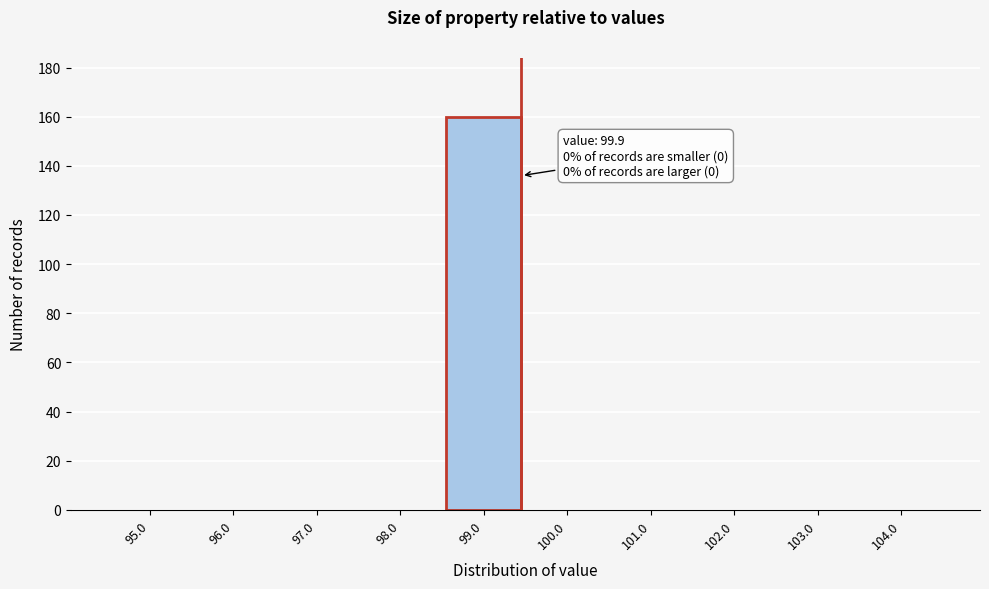

Reading left to right, transcribe all the data shown in this chart.

95.0=0	96.0=0	97.0=0	98.0=0	99.0=160	100.0=0	101.0=0	102.0=0	103.0=0	104.0=0